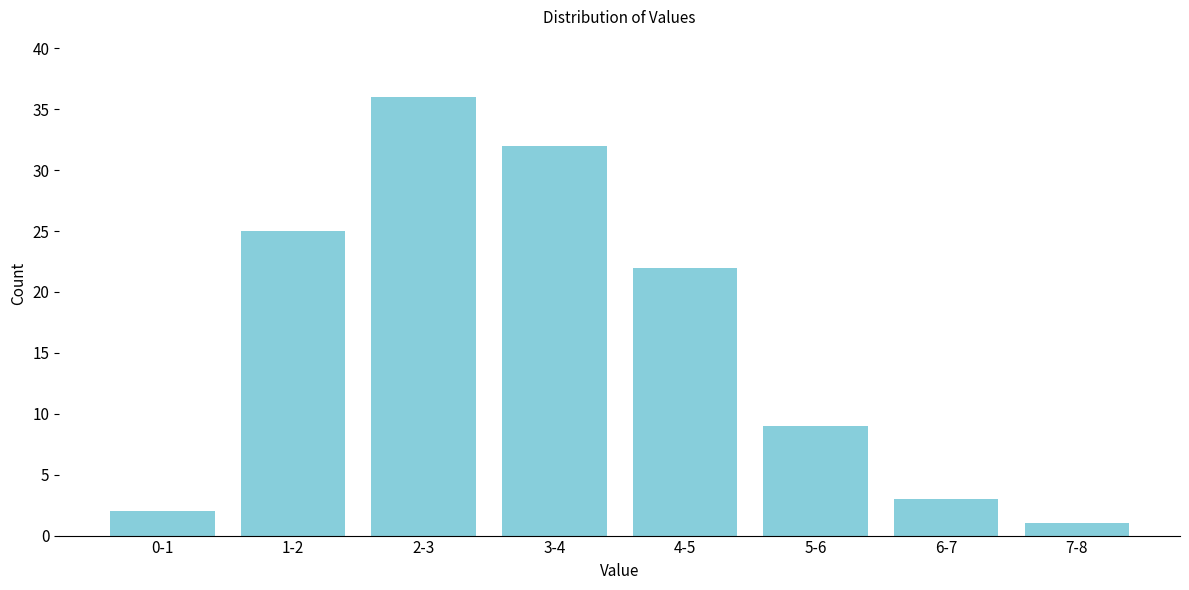

Reading left to right, transcribe all the data shown in this chart.

0-1=2	1-2=25	2-3=36	3-4=32	4-5=22	5-6=9	6-7=3	7-8=1